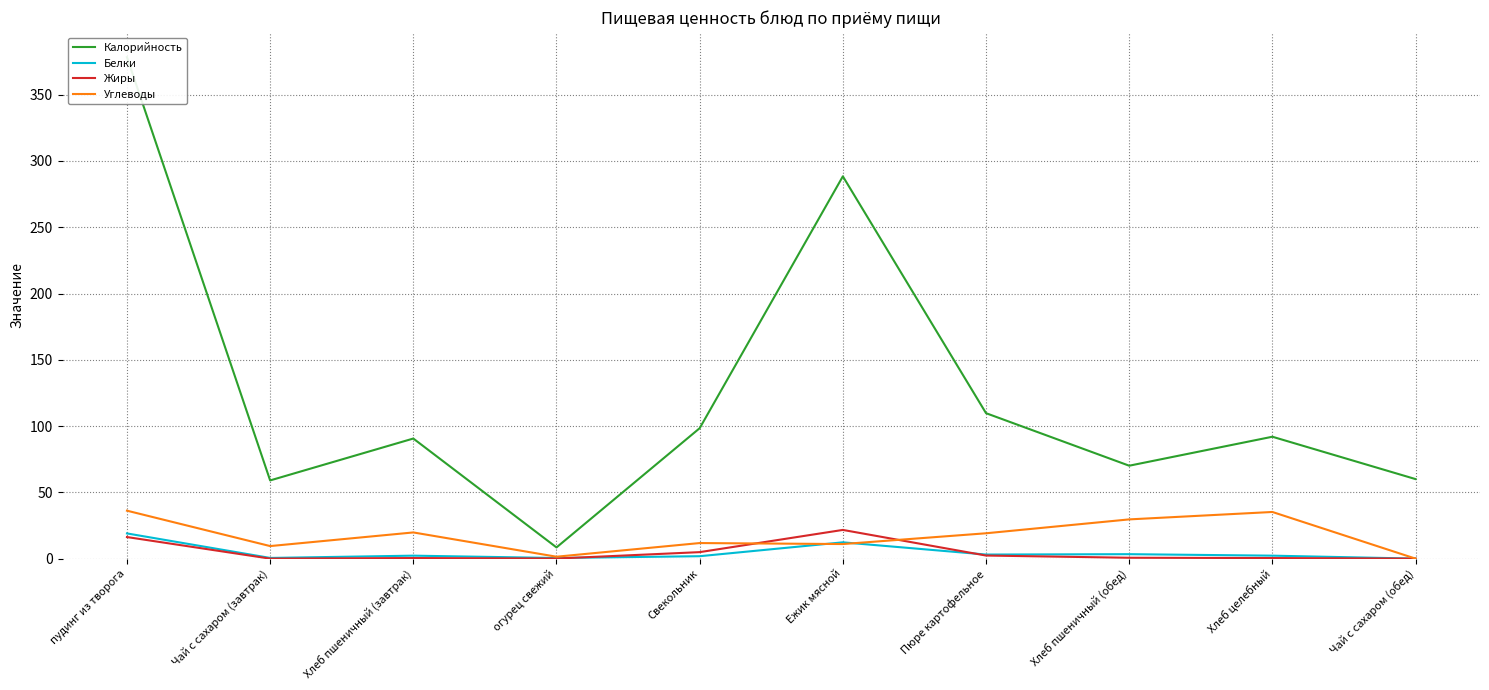

At how many categories does at least one series exceed 337?

1